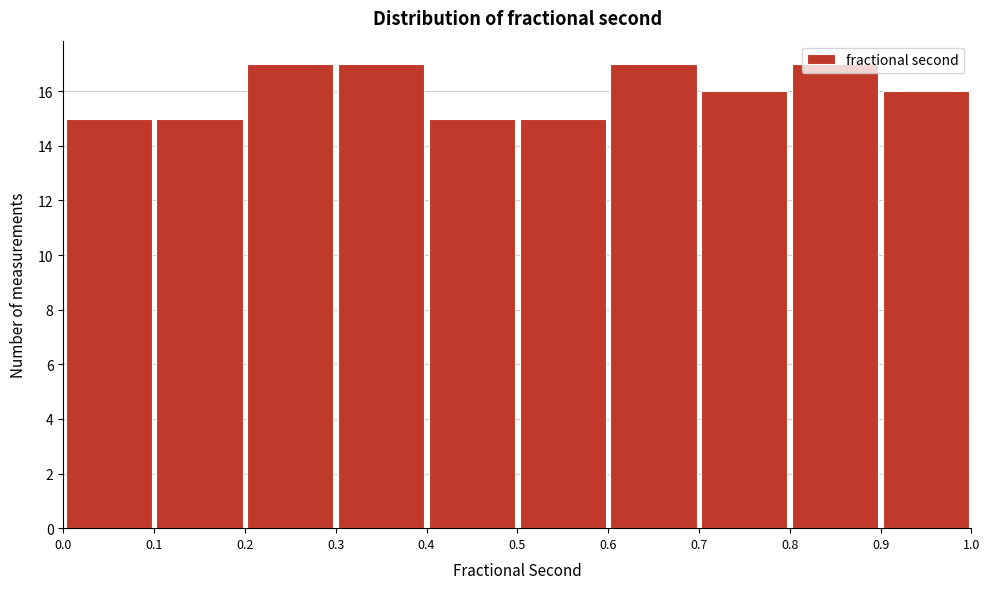

Reading left to right, list every bar in this chart as the range it spans on the x-axis followed by its height. The values are not printed on the chart, so give them approximately, as read against the axis.

0.0 to 0.1: 15
0.1 to 0.2: 15
0.2 to 0.3: 17
0.3 to 0.4: 17
0.4 to 0.5: 15
0.5 to 0.6: 15
0.6 to 0.7: 17
0.7 to 0.8: 16
0.8 to 0.9: 17
0.9 to 1.0: 16